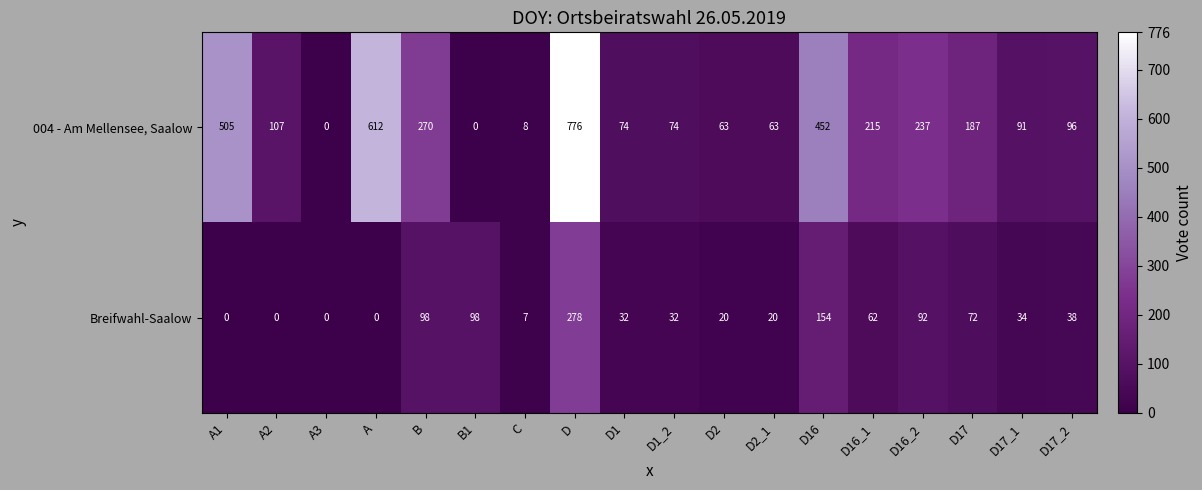

What is the difference between the highest and lowest values at A?

612